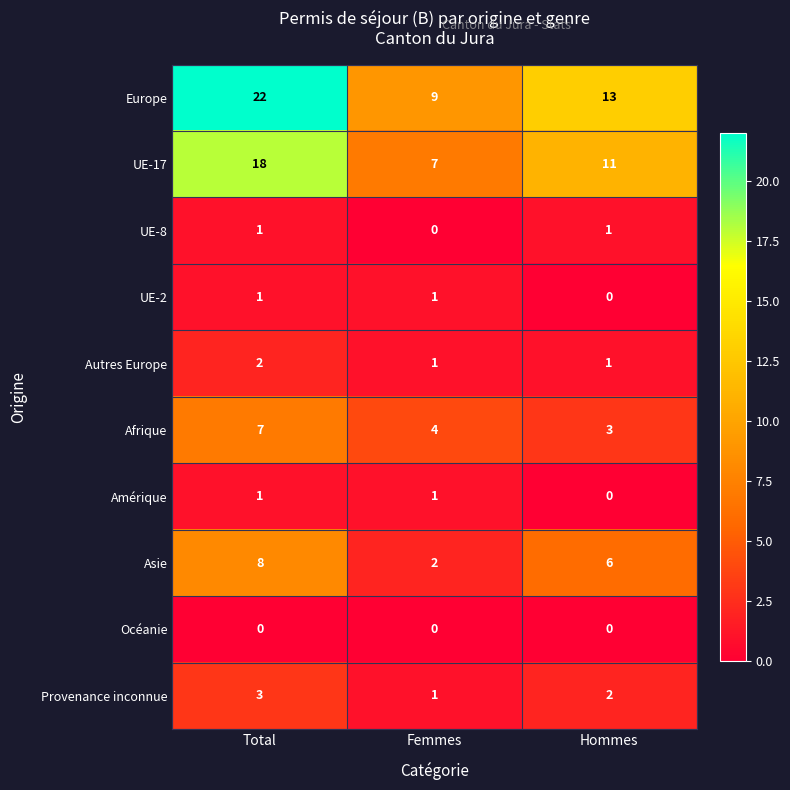

True or false: Provenance inconnue has a value of 3 at Total.

True